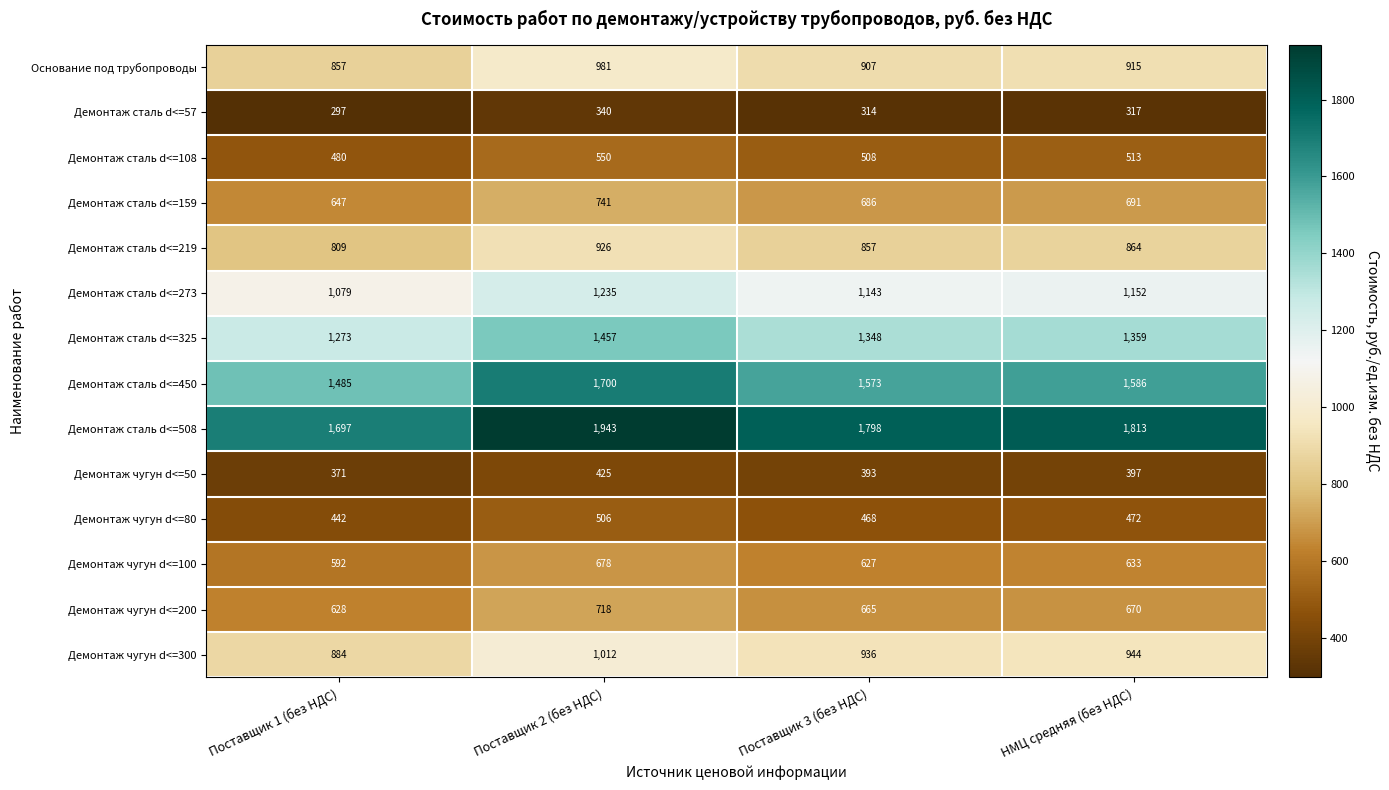

What is the total value across all series at НМЦ средняя (без НДС)?

12326